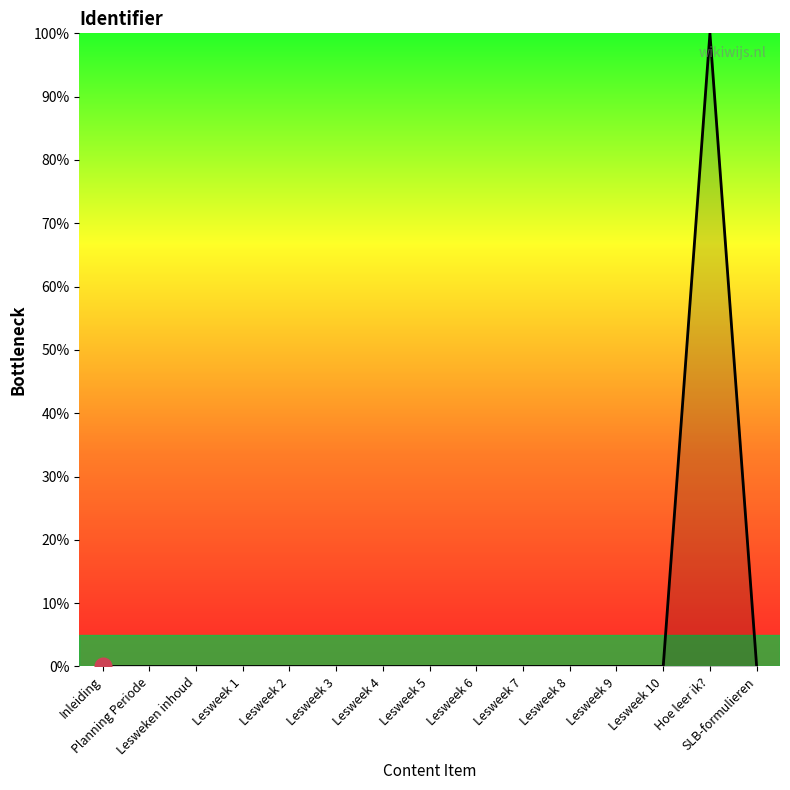

The chart shows a value of 0.0 at Lesweek 3. True or false?

True